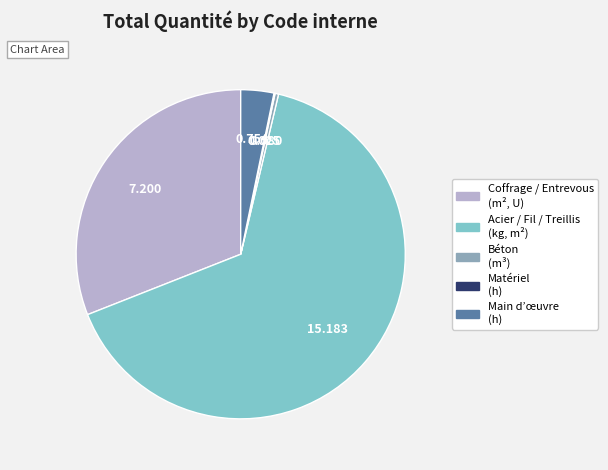

Does any single category account for the majority?

Yes